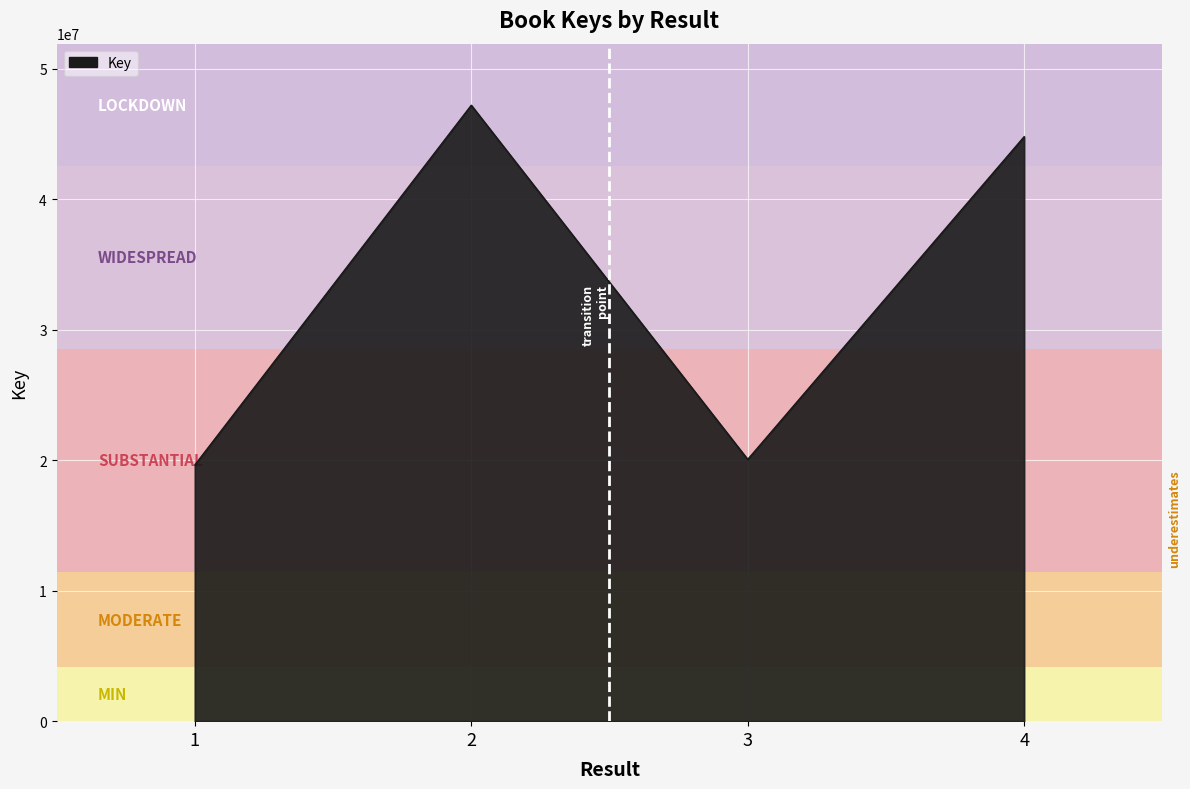

What is the difference between the values at 3 and 4?

24725243